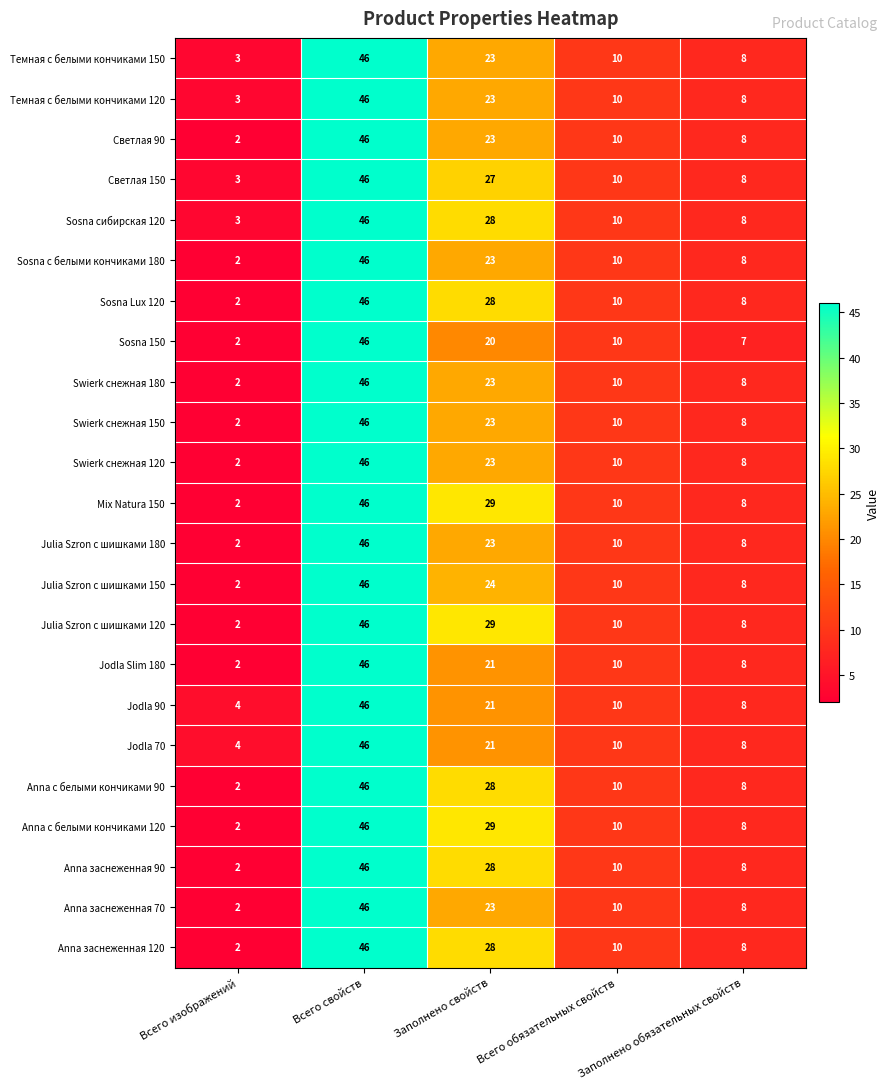

What is the total value across all series at Всего изображений?

54